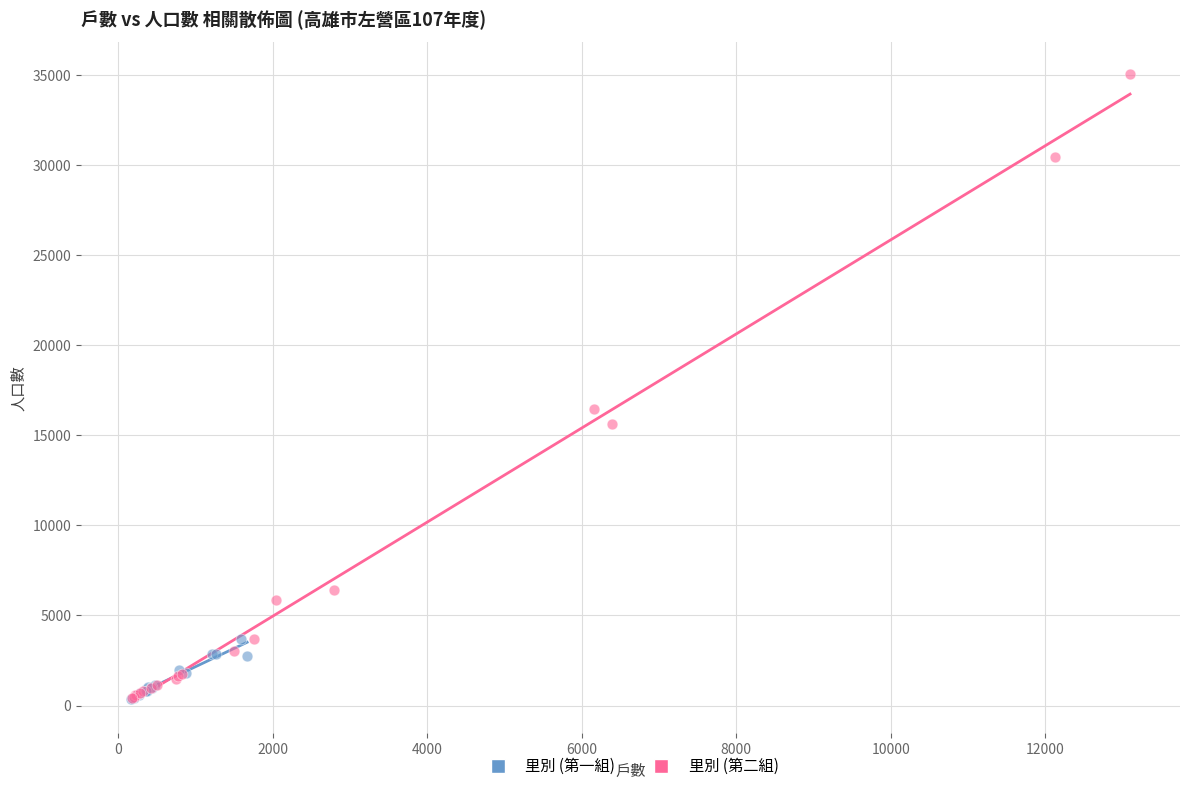

What are all the series names shown in the legend?

里別 (第一組), 里別 (第二組)